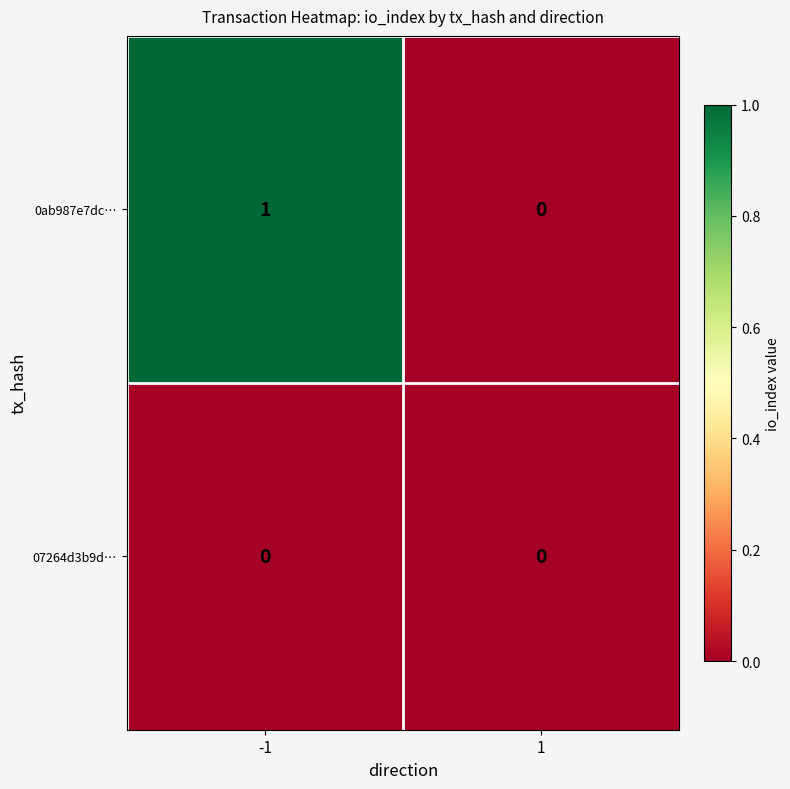

Is the value of 07264d3b9d… at -1 greater than the value of 0ab987e7dc… at -1?

No